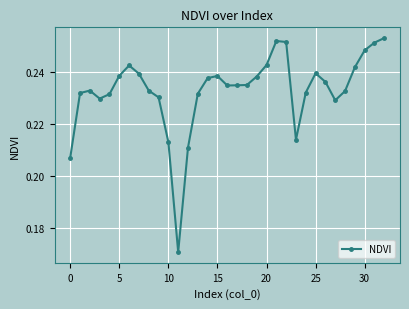

Is this an area chart (filled region under the line)?

No